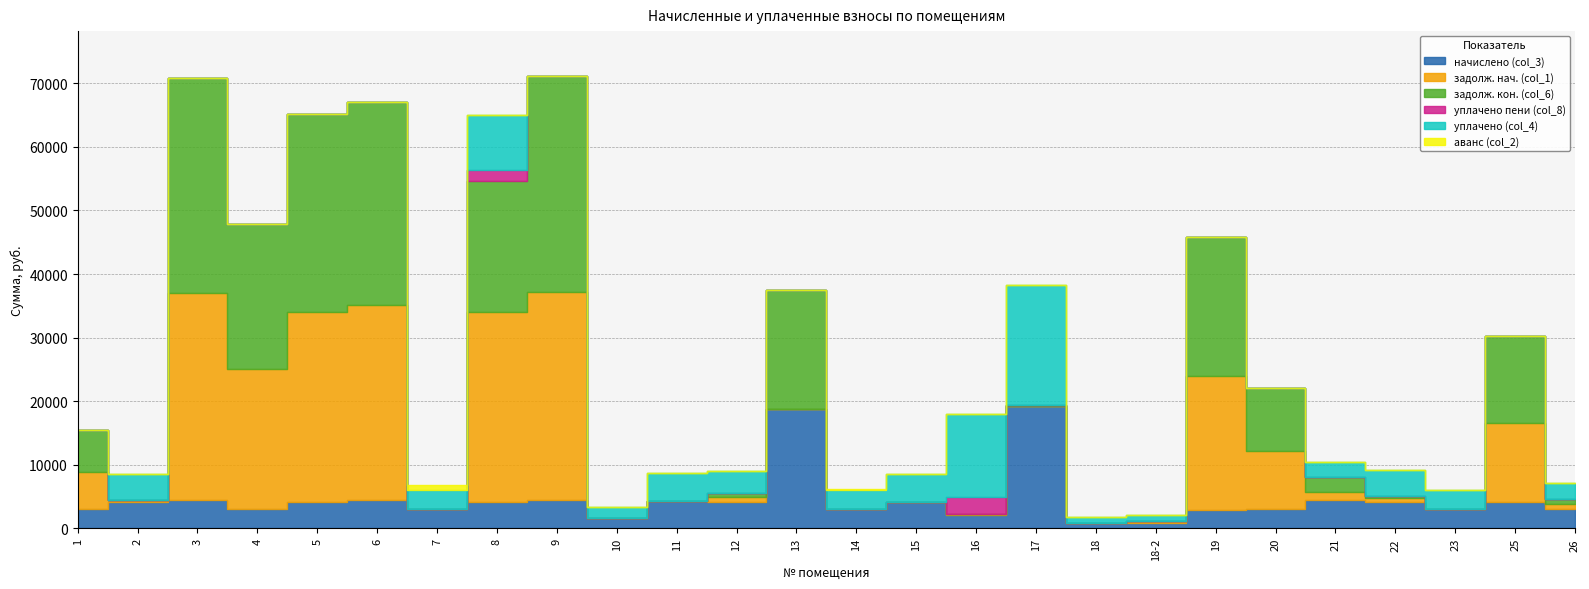

What is the sum of the начислено (col_3) values at 5 and 18?

4992.6